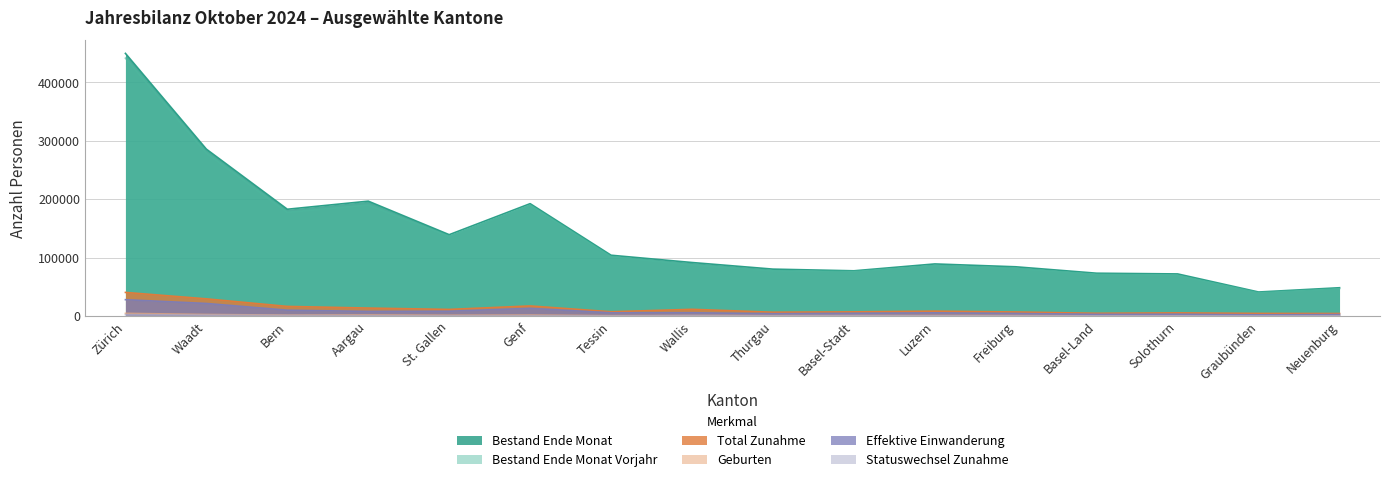

Rank the series by their maximum value, from lowest to highest.

Statuswechsel Zunahme, Geburten, Effektive Einwanderung, Total Zunahme, Bestand Ende Monat Vorjahr, Bestand Ende Monat